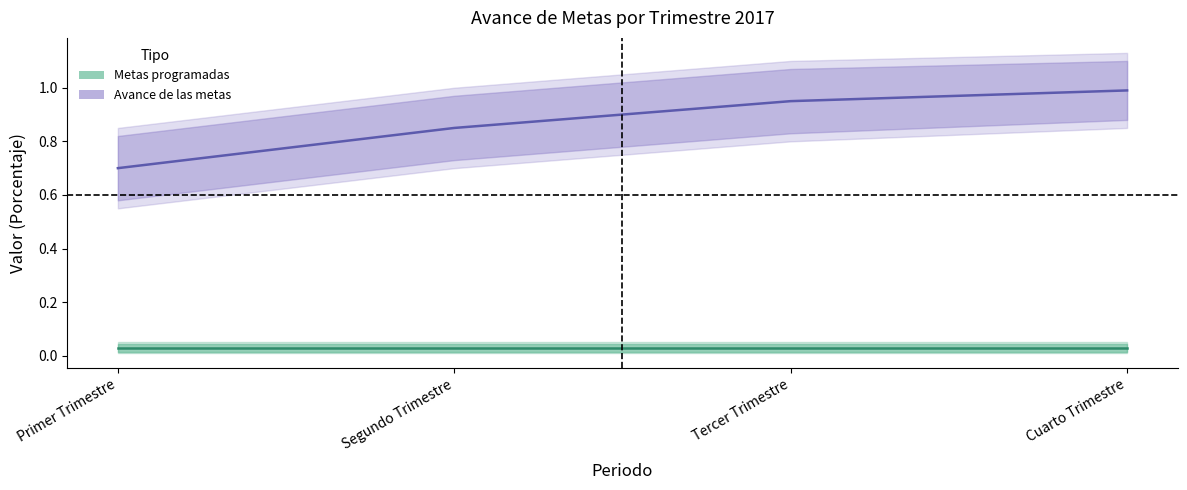

The Metas programadas series shows 0.0 at Tercer Trimestre. True or false?

False